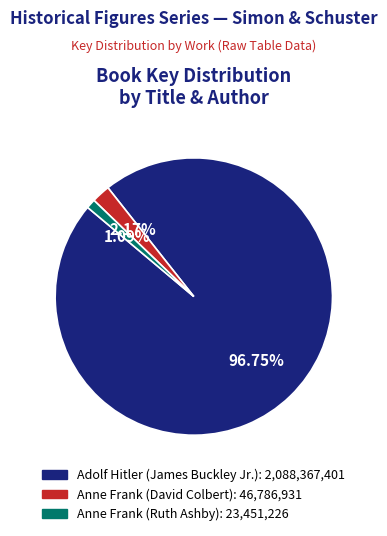

What is the smallest slice in the pie chart?

Anne Frank (Ruth Ashby)